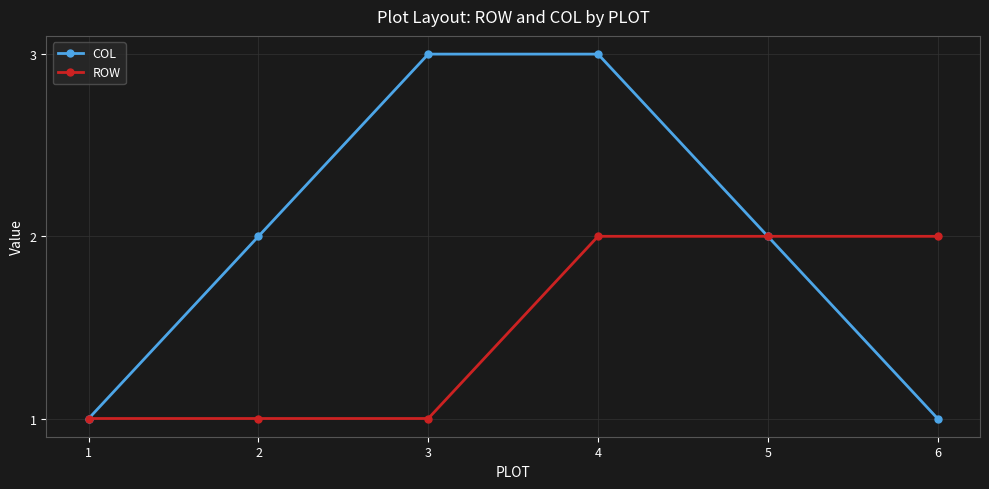

What are all the series names shown in the legend?

COL, ROW